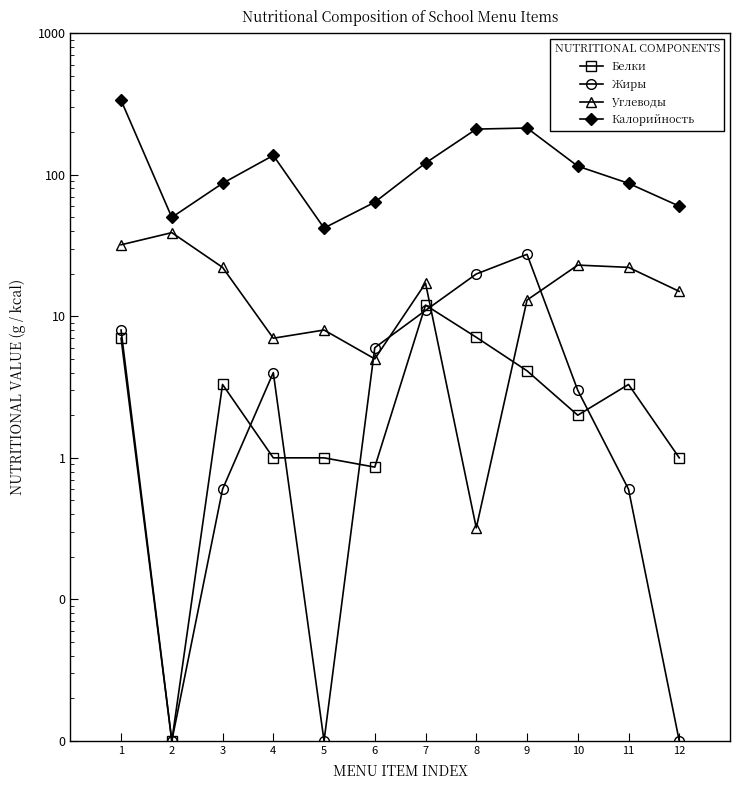

At which category is the sum across all series the highest?

1